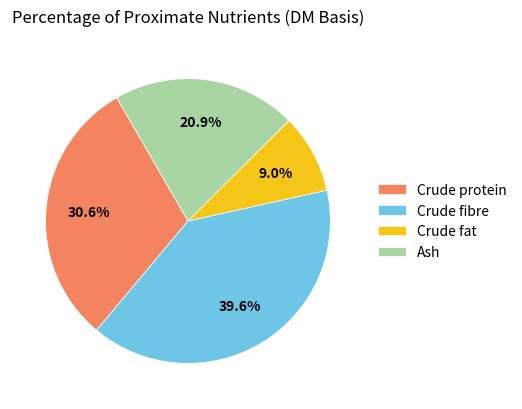

The Crude protein slice represents 31% of the pie. True or false?

True